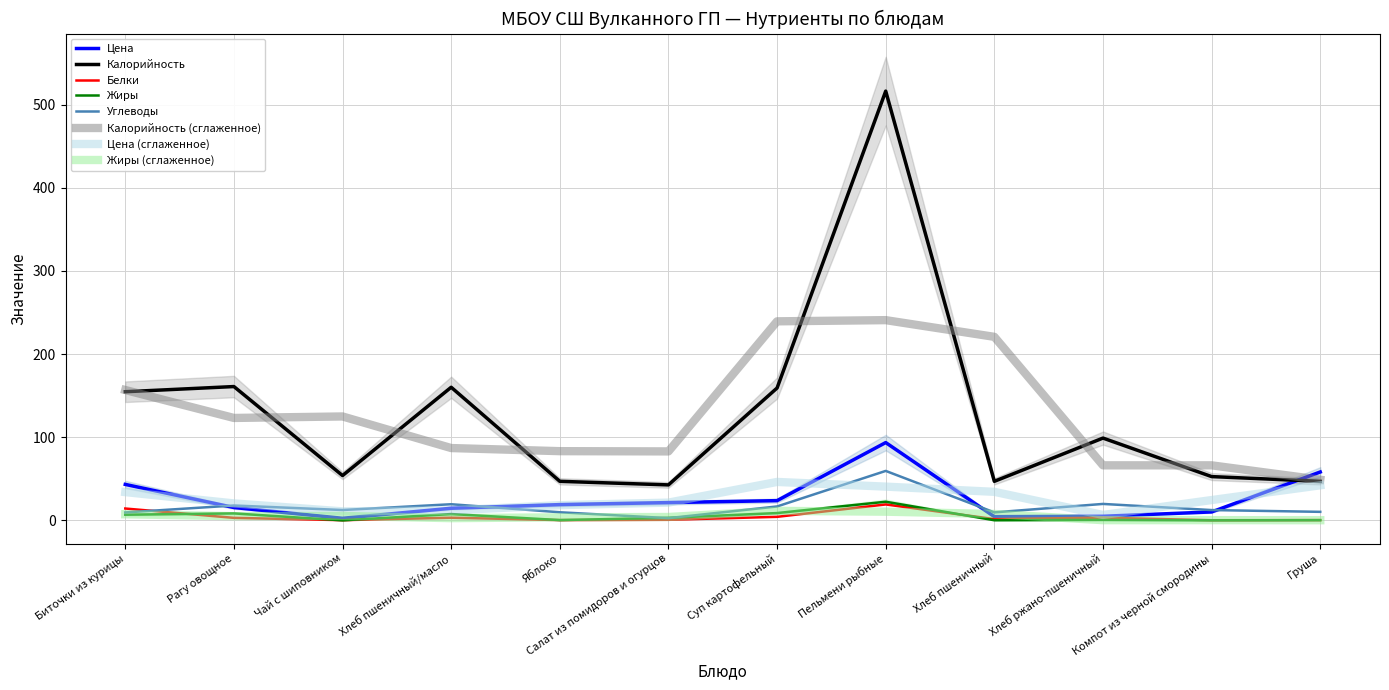

True or false: Углеводы and Калорийность cross at least once.

False